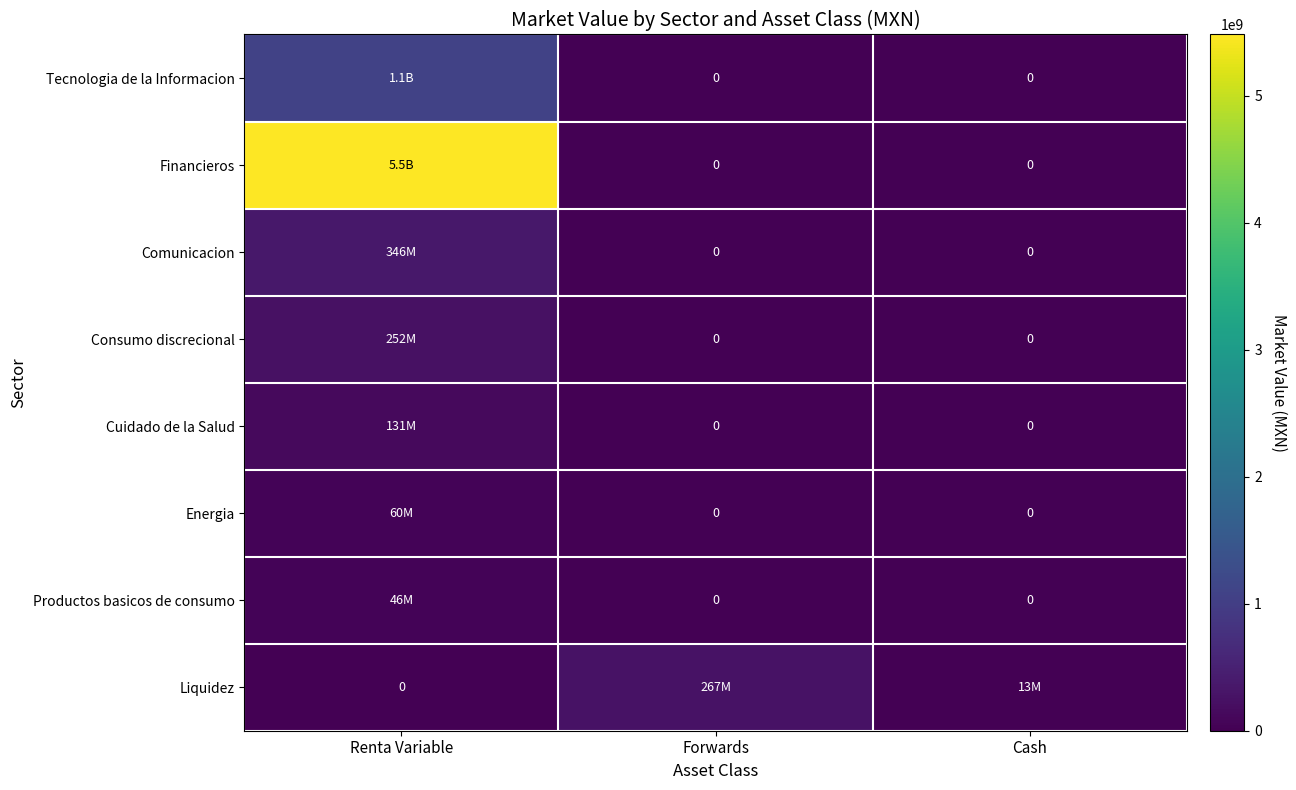

Which series has the largest total across all categories?

Financieros